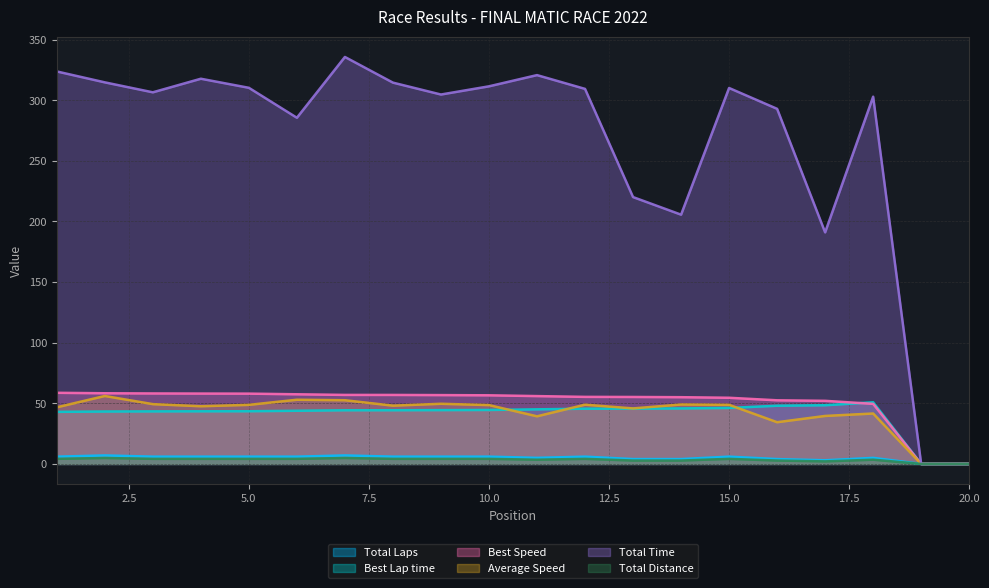

Between 3 and 20, which series saw the biggest shift?

Total Time